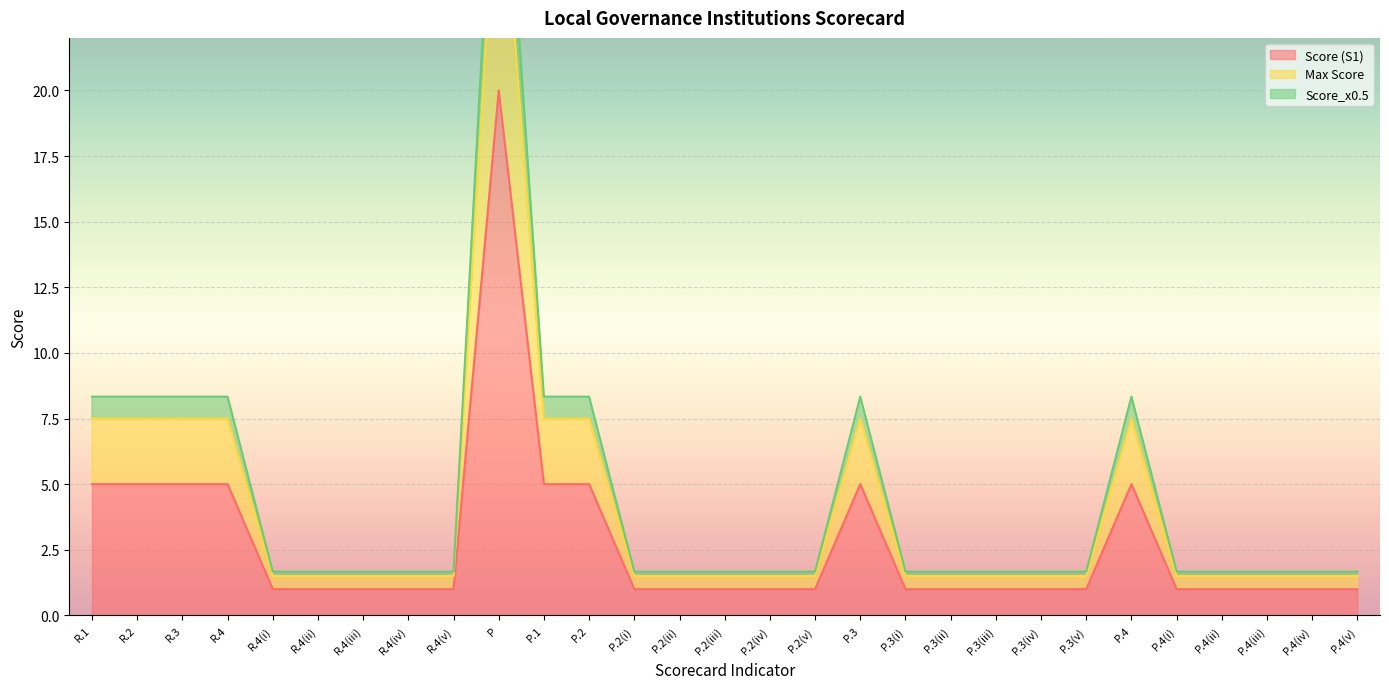

True or false: Score (S1) has more than 1 points higher than both neighbors.

True